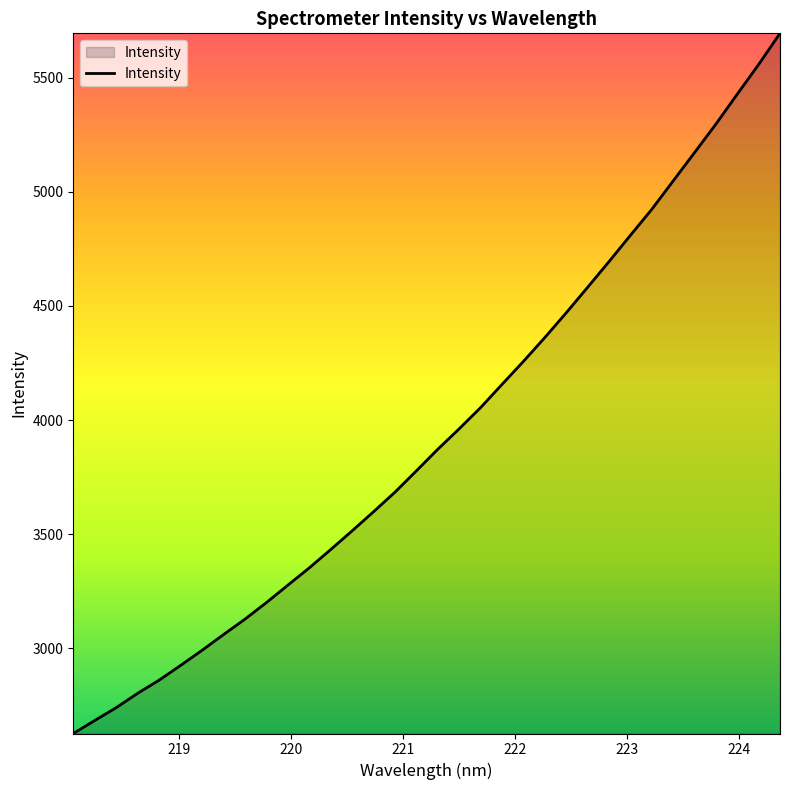

What is the difference between the maximum and minimum values?

3067.7